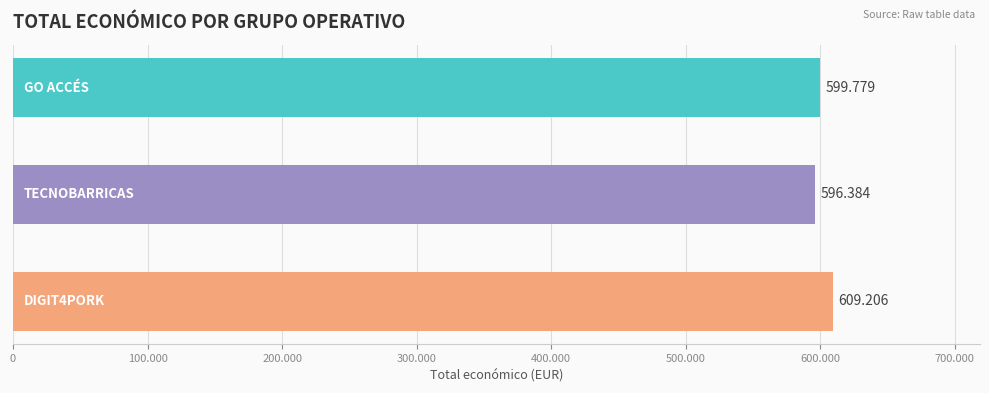

Does the chart contain any negative values?

No